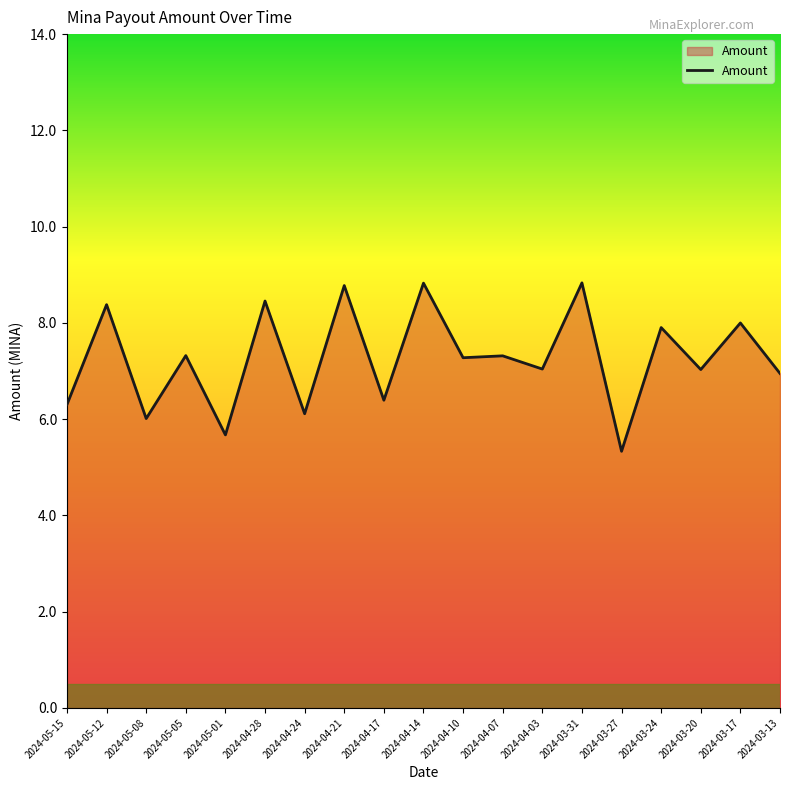

Approximately how many times larger is the value at 2024-04-10 compared to 2024-03-24?

0.9